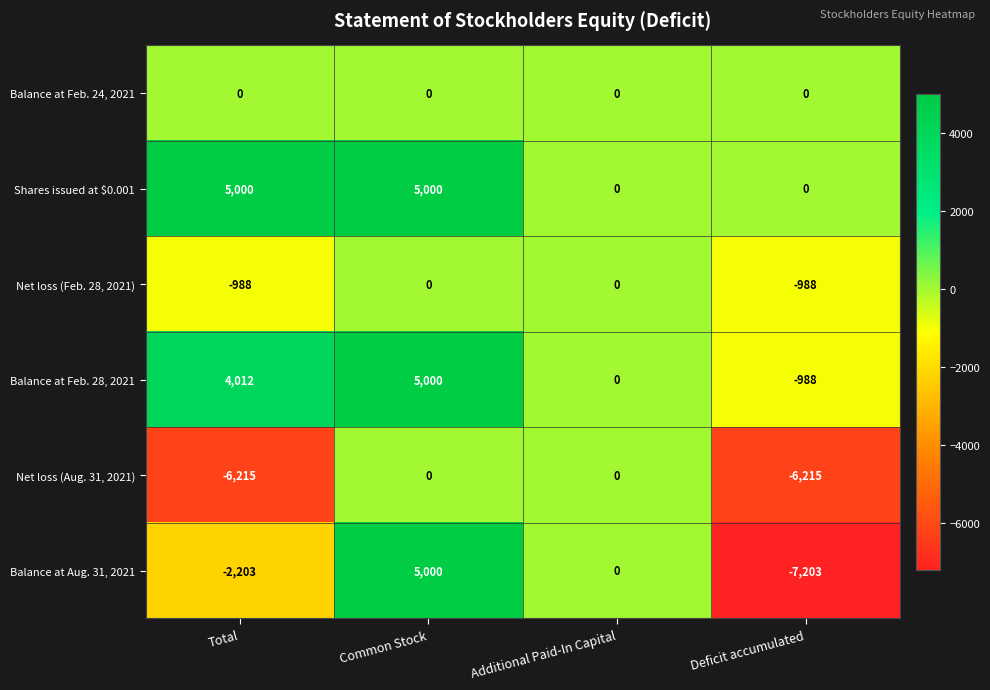

Between Total and Common Stock, which series saw the biggest shift?

Balance at Aug. 31, 2021